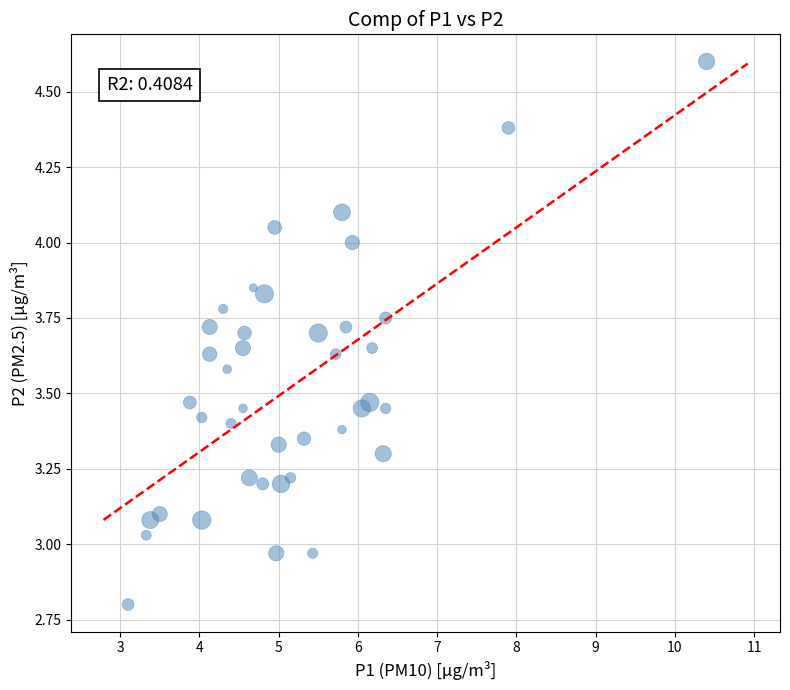

What is the range of X values (max minus min)?

7.3